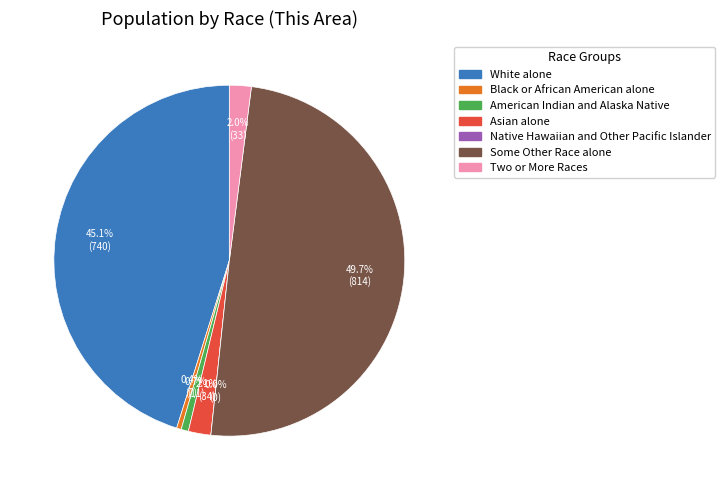

What is the largest slice in the pie chart?

Some Other Race alone